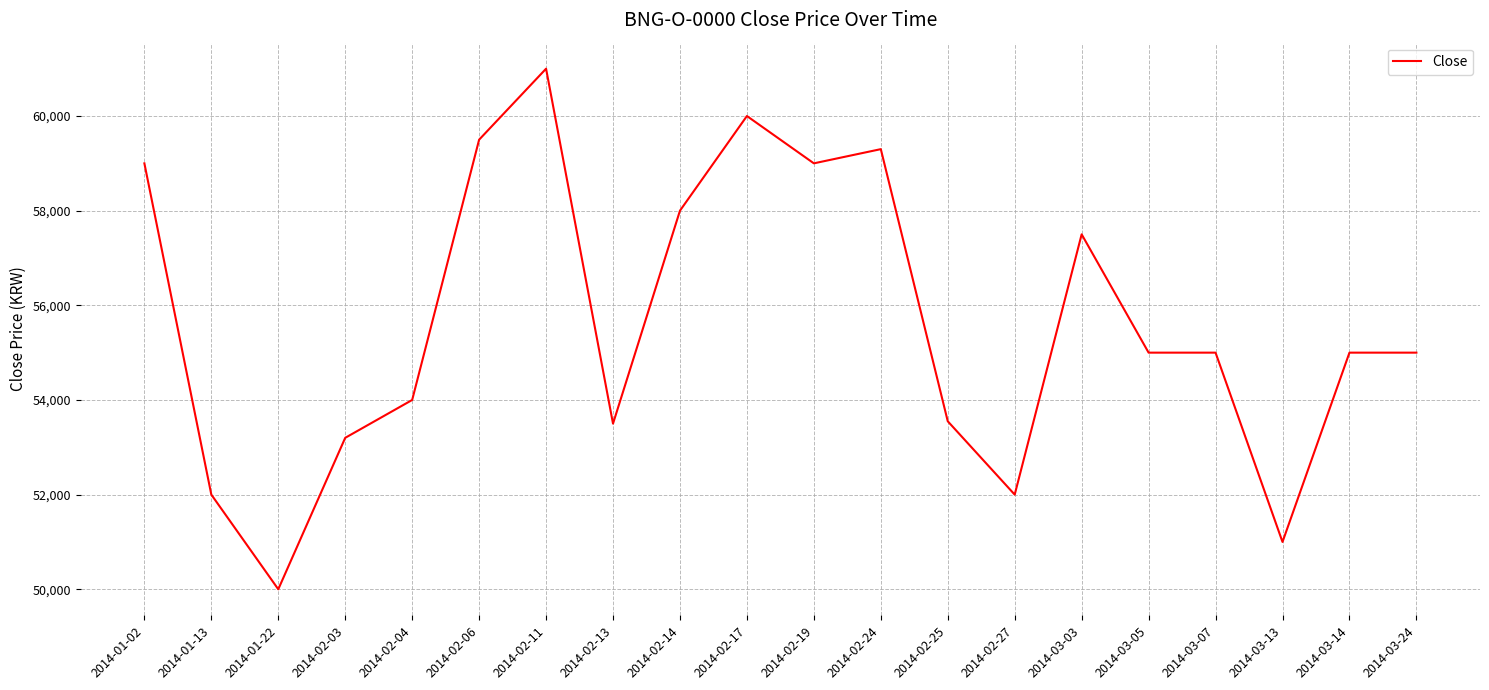

How many lines are shown in the chart?

1